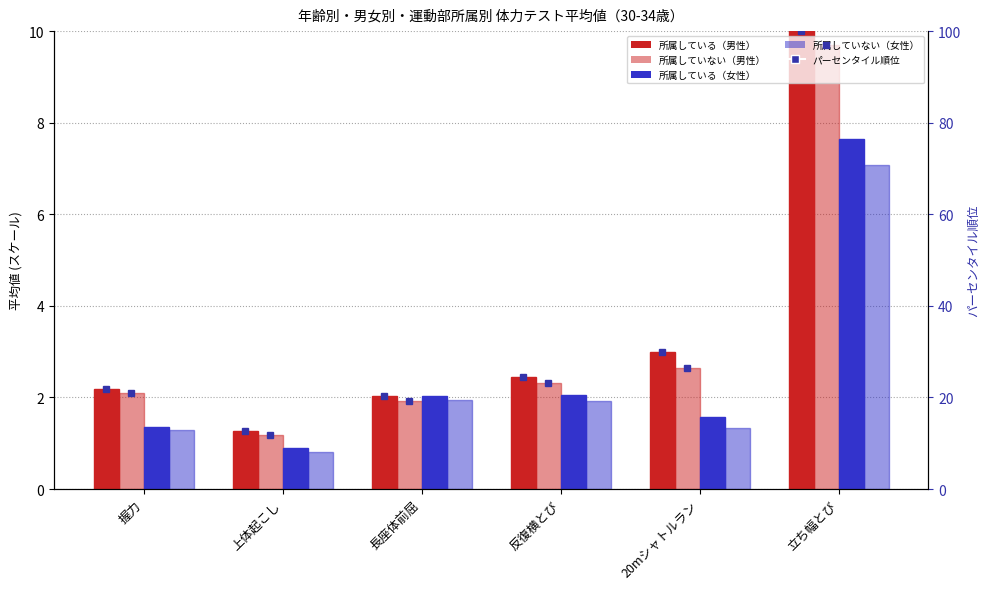

The value of 30-34男性(所属していない) (percentile) at 握力 is 21.1. True or false?

True